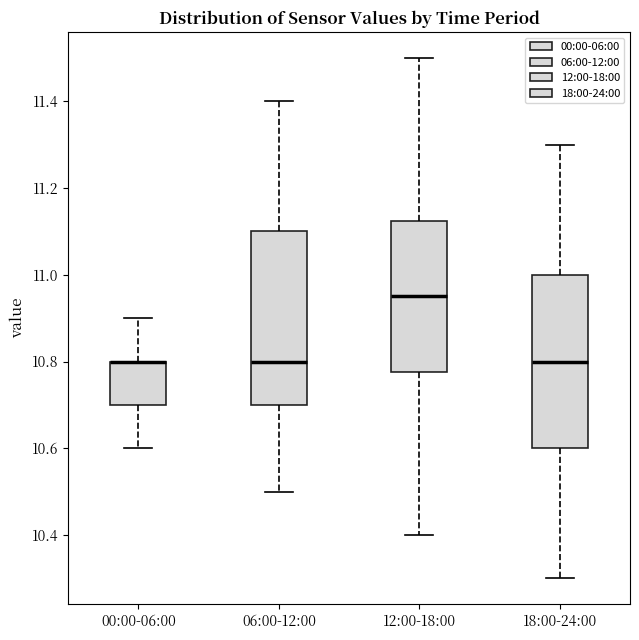

Reading left to right, read every box against the y-axis: the position of its median line, the range the box covers, and the ends of its whiskers. The values are not printed on the chart, so give them approximately, as read against the axis.

00:00-06:00: median 10.80 (drawn on the box's upper edge), box 10.70 to 10.80, whiskers 10.60 to 10.90
06:00-12:00: median 10.80, box 10.70 to 11.10, whiskers 10.50 to 11.40
12:00-18:00: median 10.96, box 10.78 to 11.12, whiskers 10.40 to 11.50
18:00-24:00: median 10.80, box 10.60 to 11.00, whiskers 10.30 to 11.30